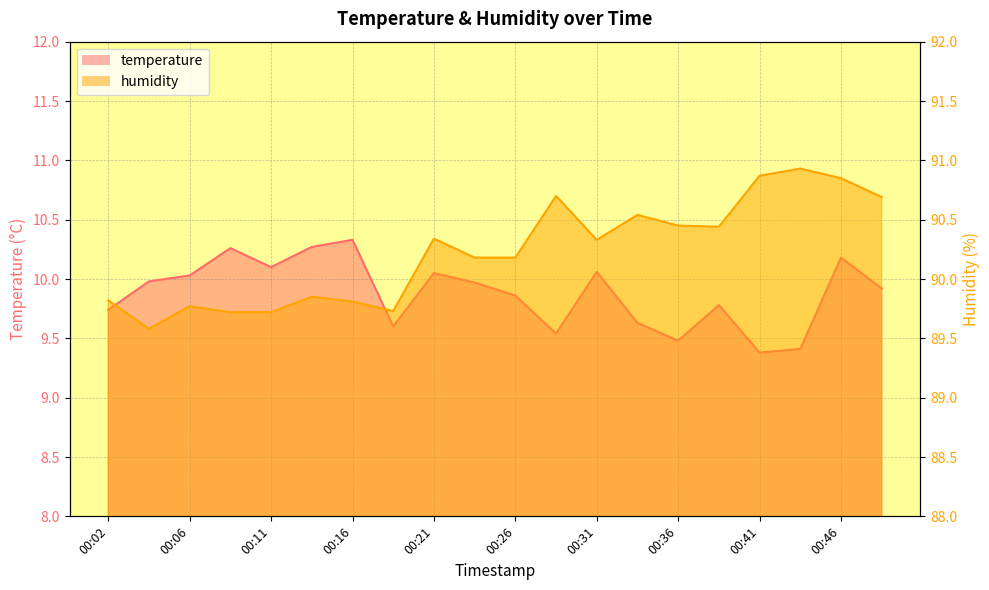

The value of humidity at 00:16 is 89.8. True or false?

True